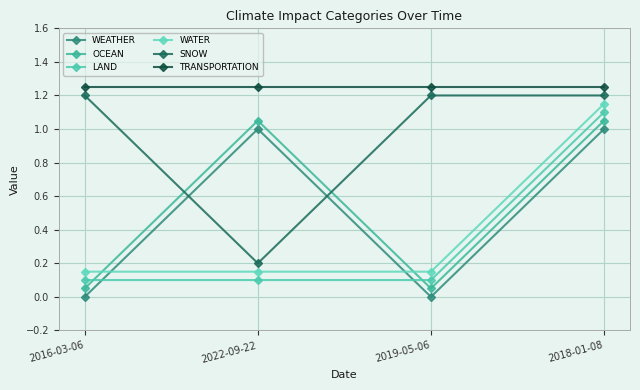

What is the value of the WEATHER point at the 4th from the left?

1.0